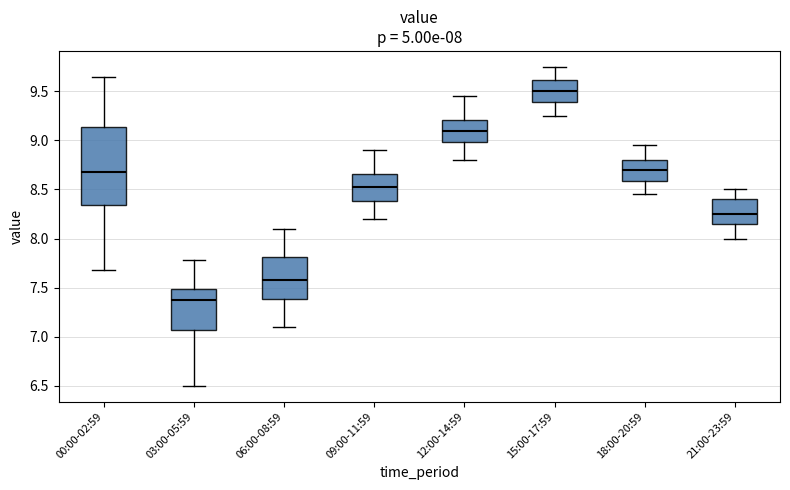

Which box is the tallest, from its lower edge to its upper edge?

00:00-02:59